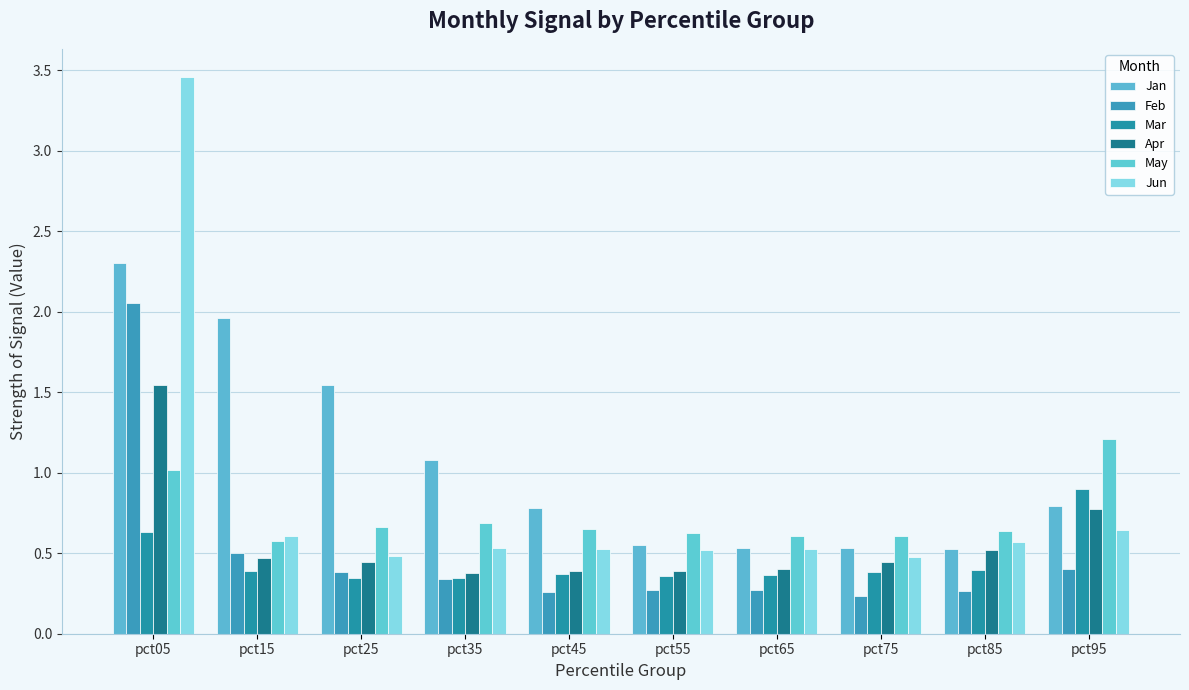

Which has a higher value, pct15 or pct05?

pct05